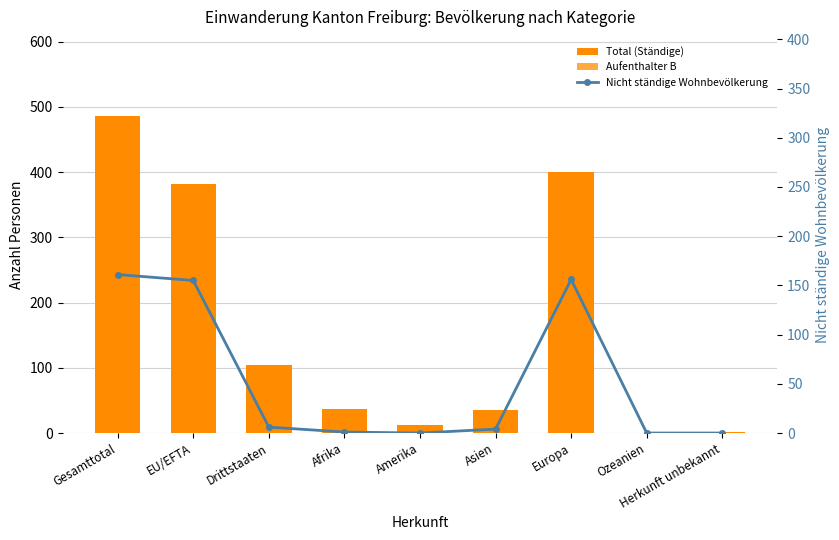

What is the value of the Aufenthalter B bar at the 9th from the left?

2